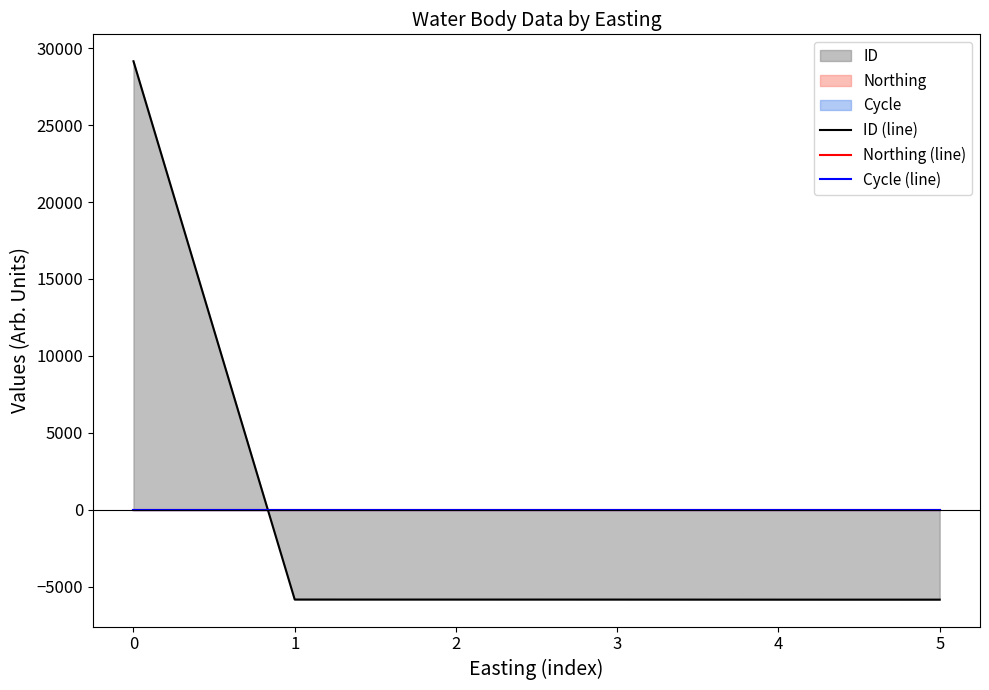

Which series changed the most between 0 and 4?

ID (line)